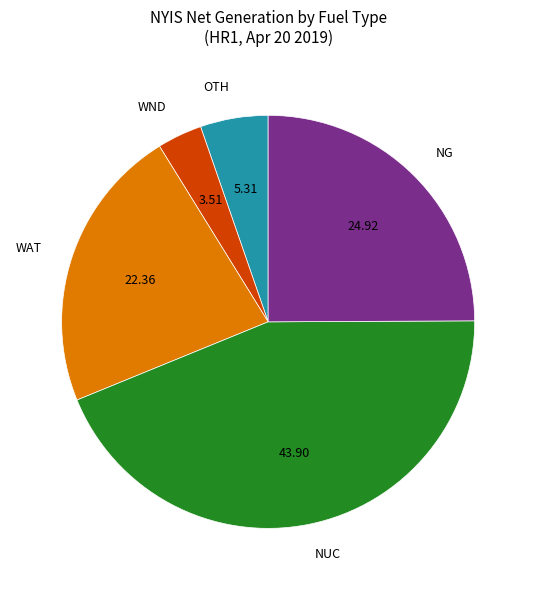

What is the largest slice in the pie chart?

NUC